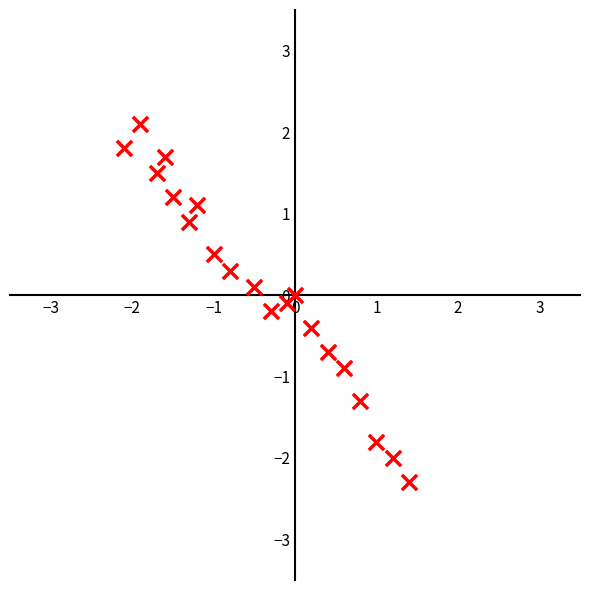

What is the range of X values (max minus min)?

3.5